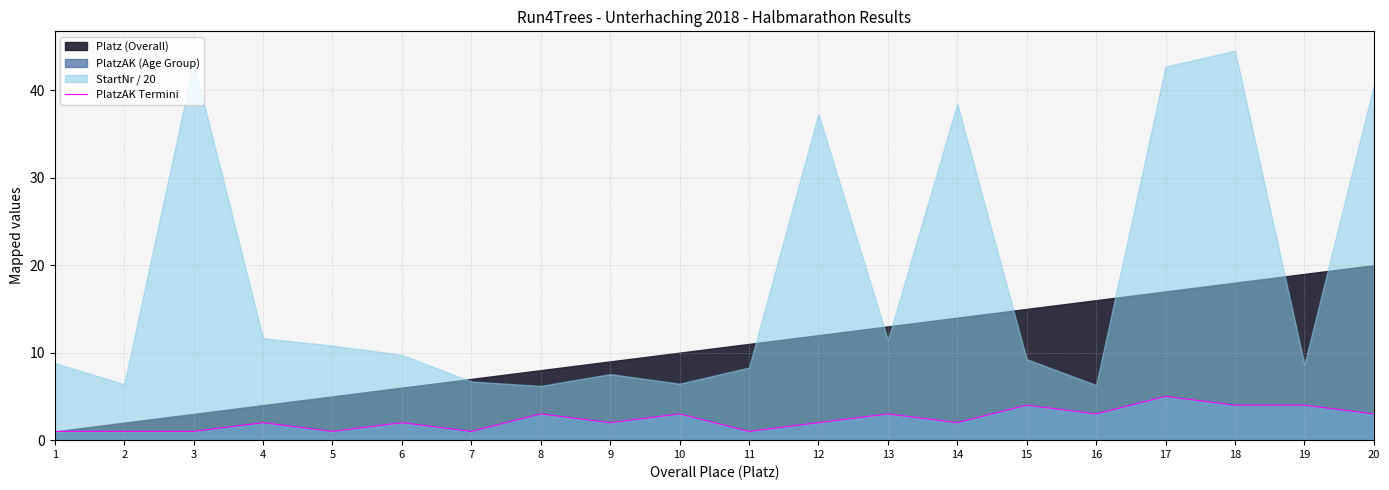

True or false: PlatzAK Termini has a value of 1 at 2.

True